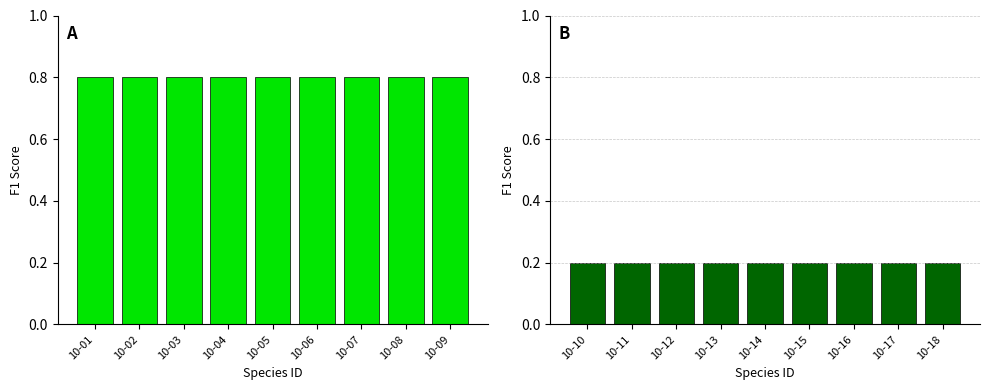

How many bars are there in total?

18